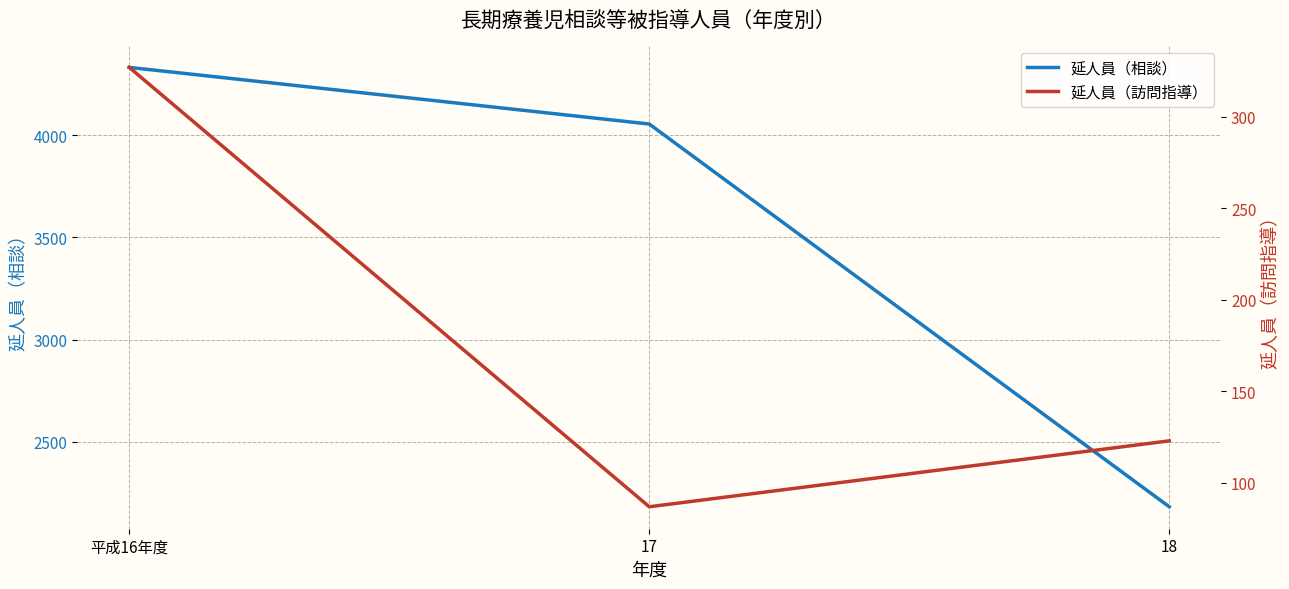

The 延人員（相談） series shows 4055 at 17. True or false?

True